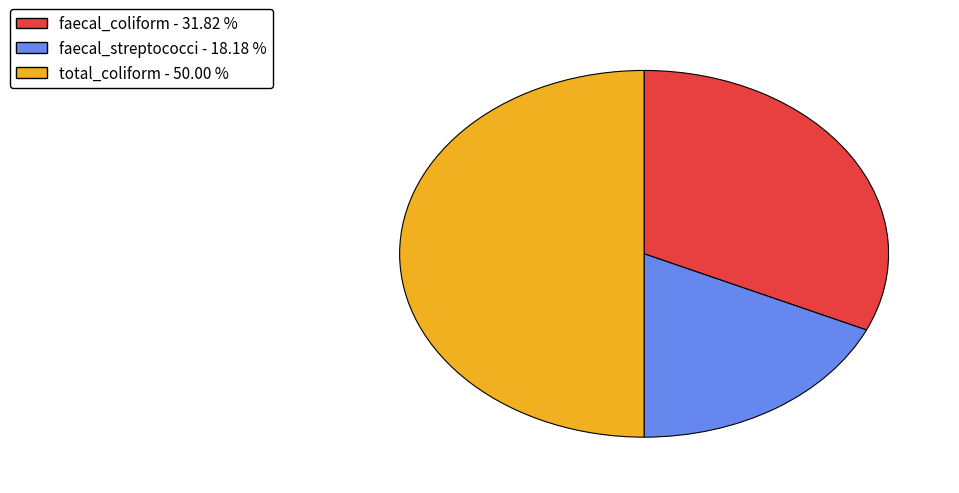

Does faecal_coliform represent more than half of the total?

No